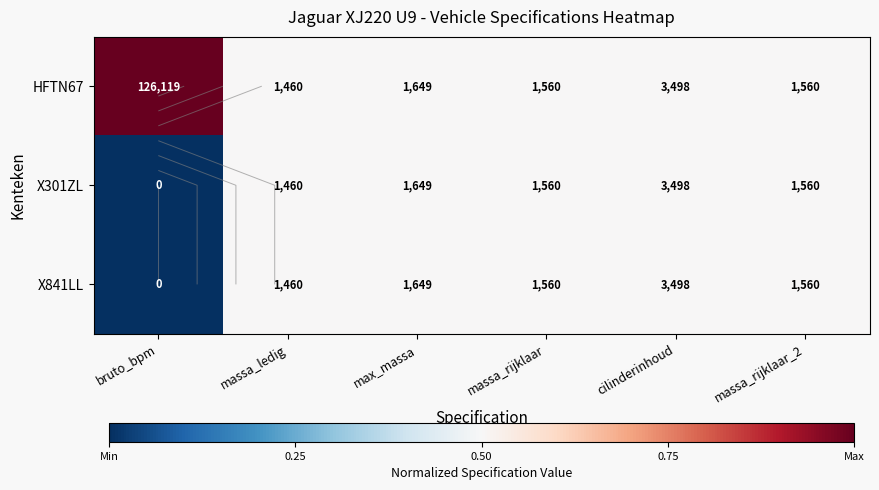

Is it true that HFTN67 equals 0.5 at massa_rijklaar_2?

True